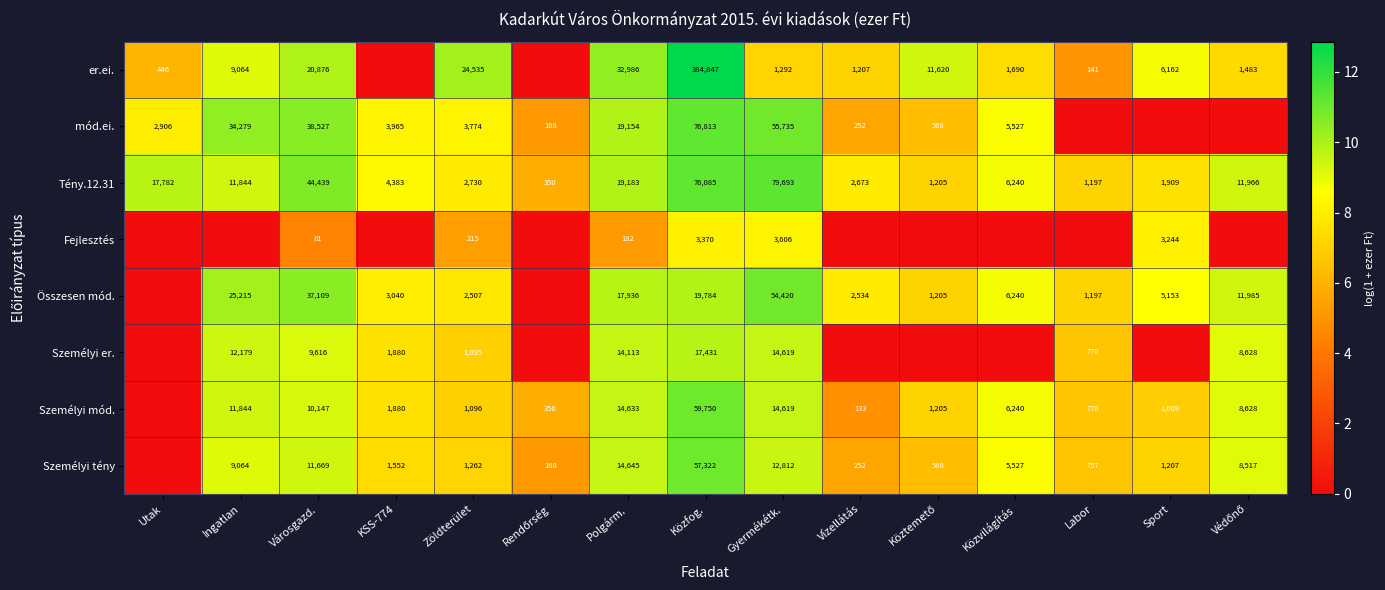

What is the maximum value for Tény.12.31?

79693